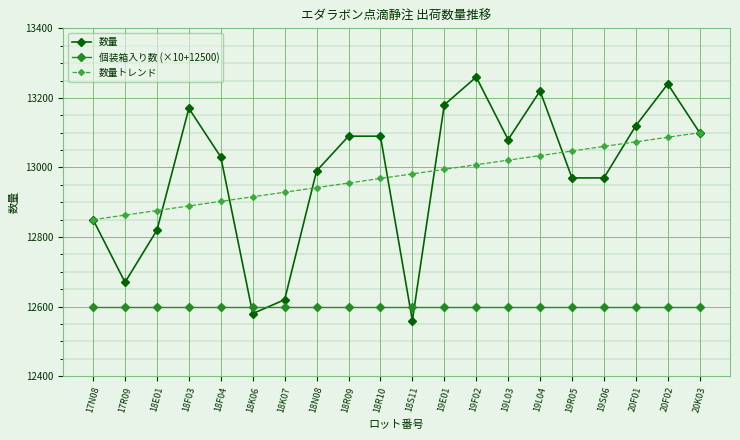

At which category is the sum across all series the highest?

20F02